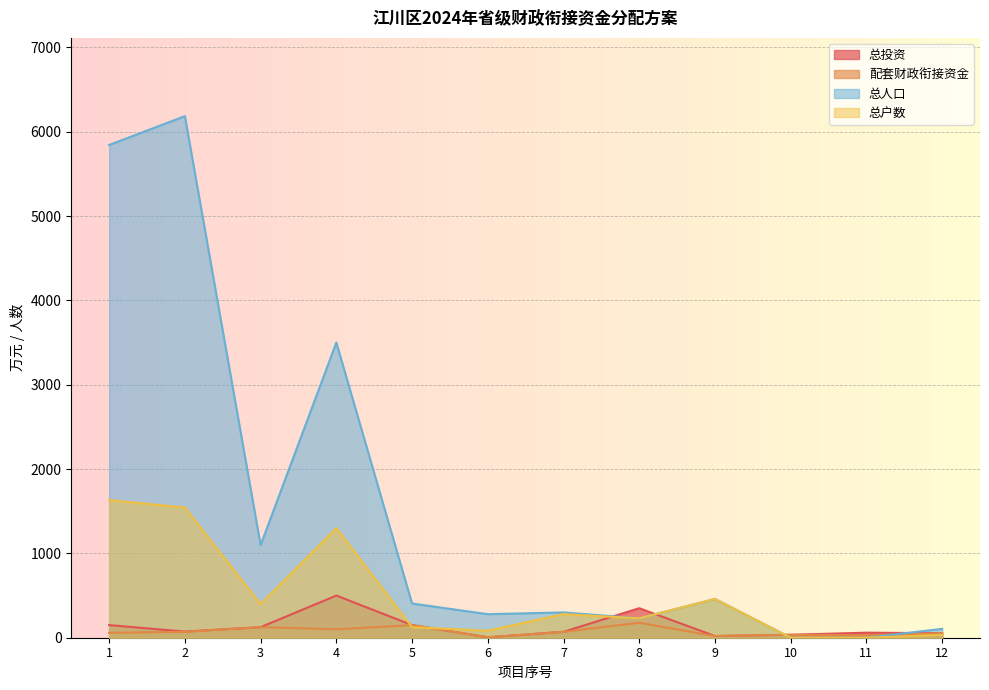

At which category is the sum across all series the highest?

2